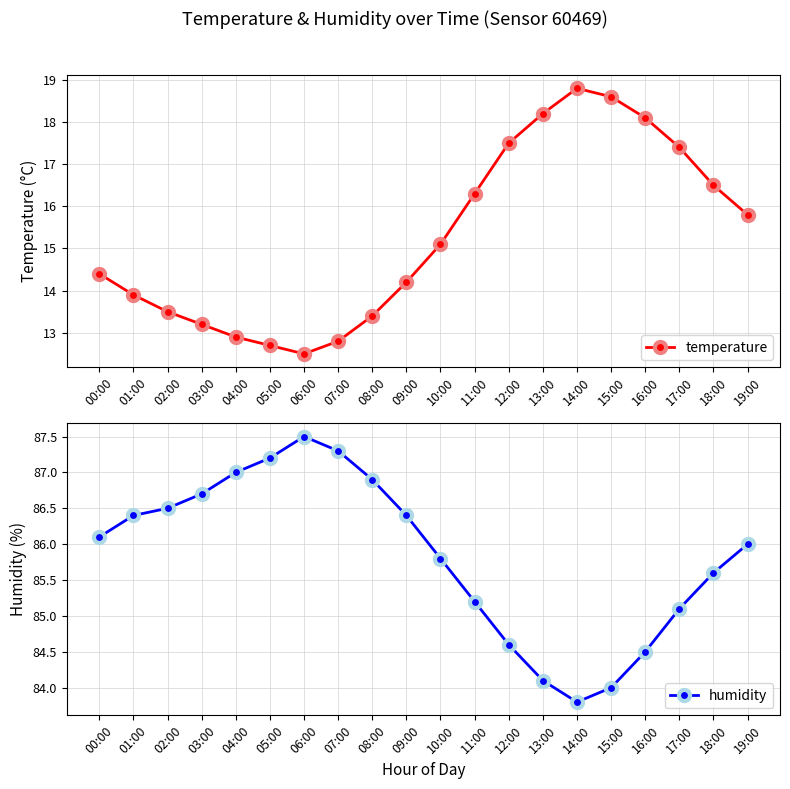

At which category does temperature reach its first local valley?

06:00